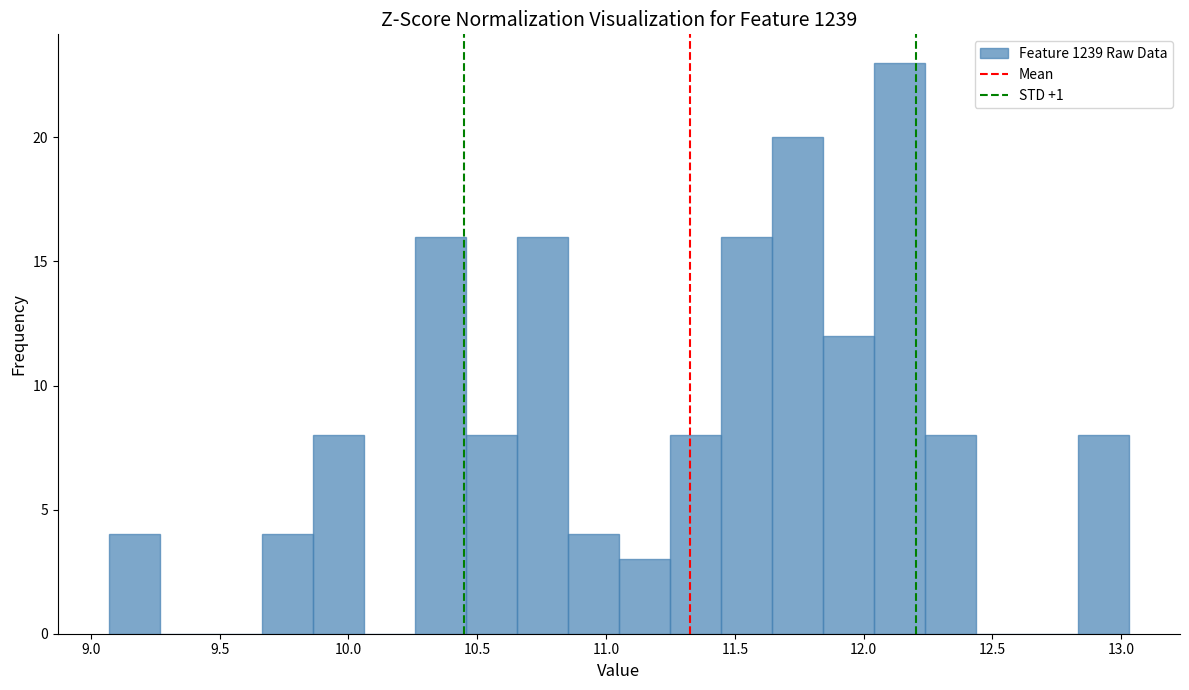

Read against the x-axis, roughly where is the centre of the tallest bar?

12.15